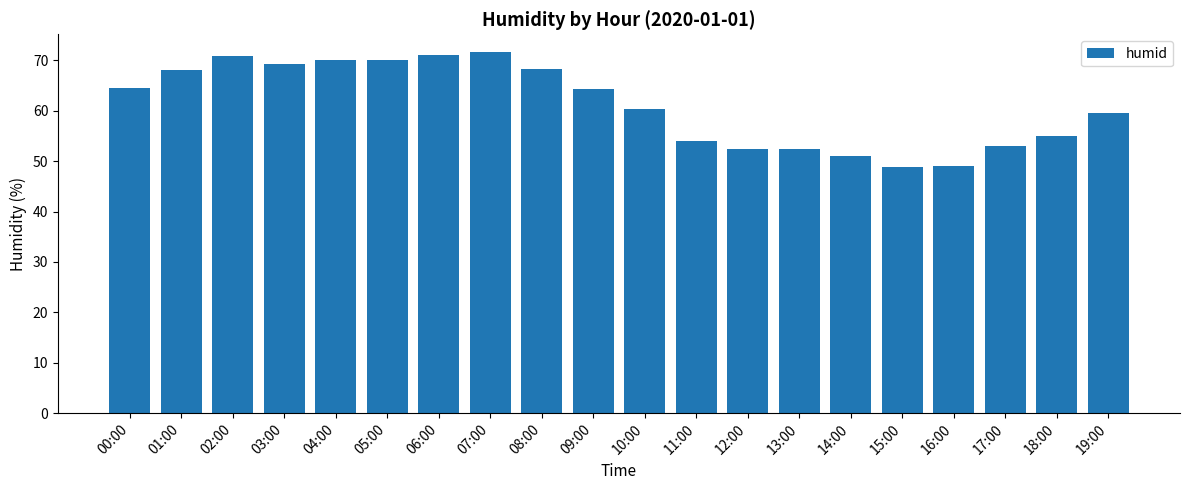

The chart shows a value of 32.8 at 09:00. True or false?

False